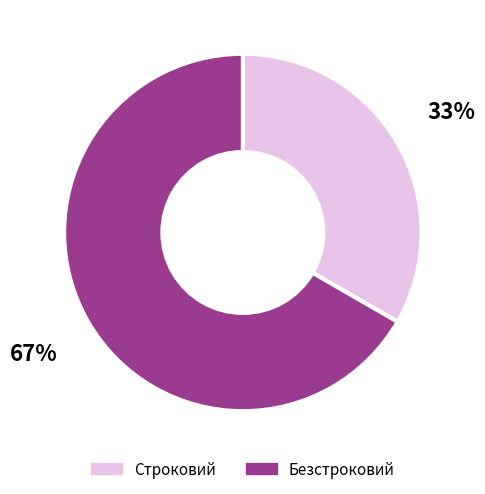

How many slices are in this pie chart?

2